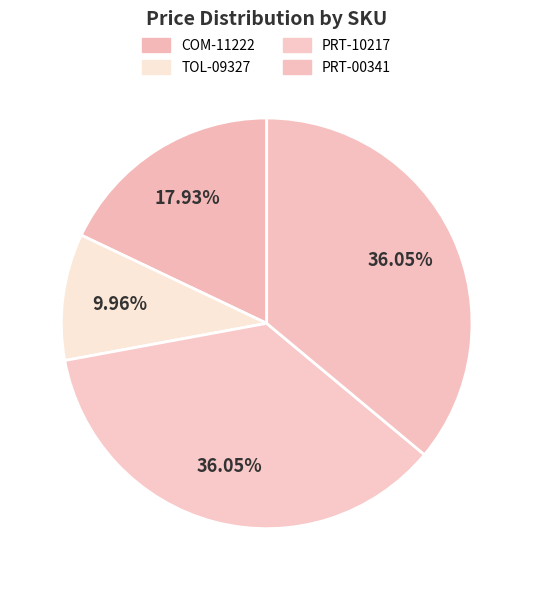

Rank the categories by value from lowest to highest.

TOL-09327, COM-11222, PRT-10217, PRT-00341